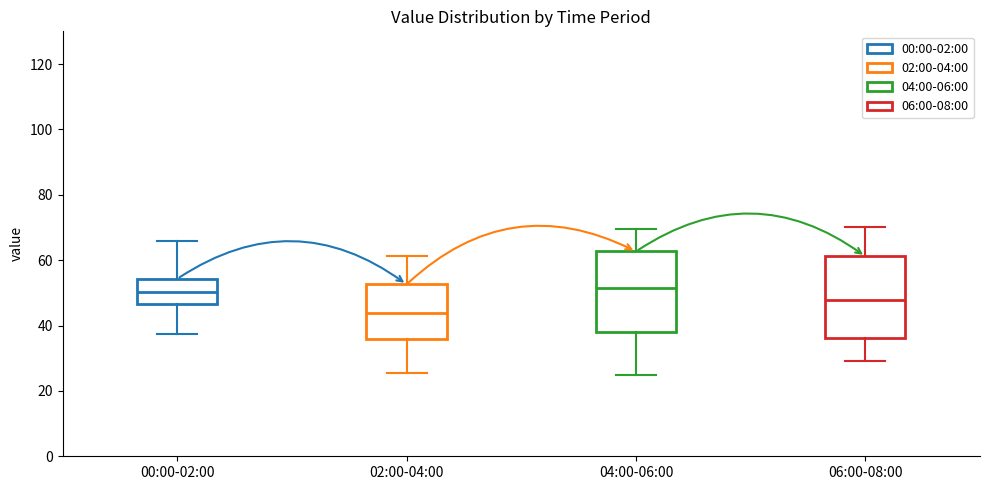

Where does the lower whisker of the box for 00:00-02:00 end on the y-axis? The values are not printed on the chart, so give them approximately, as read against the axis.

38